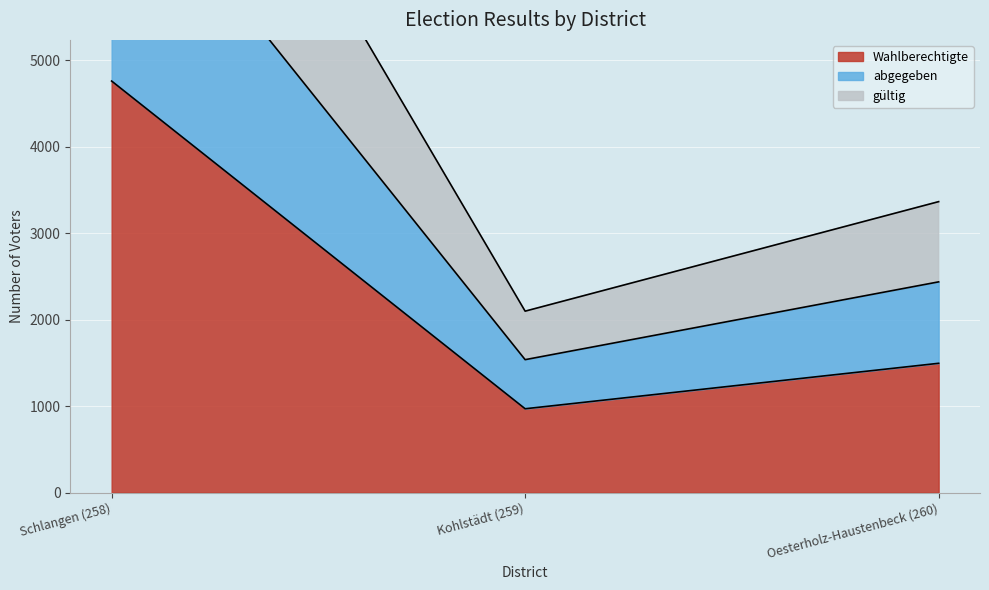

Where is Wahlberechtigte nearest to the value 2865?

Oesterholz-Haustenbeck (260)